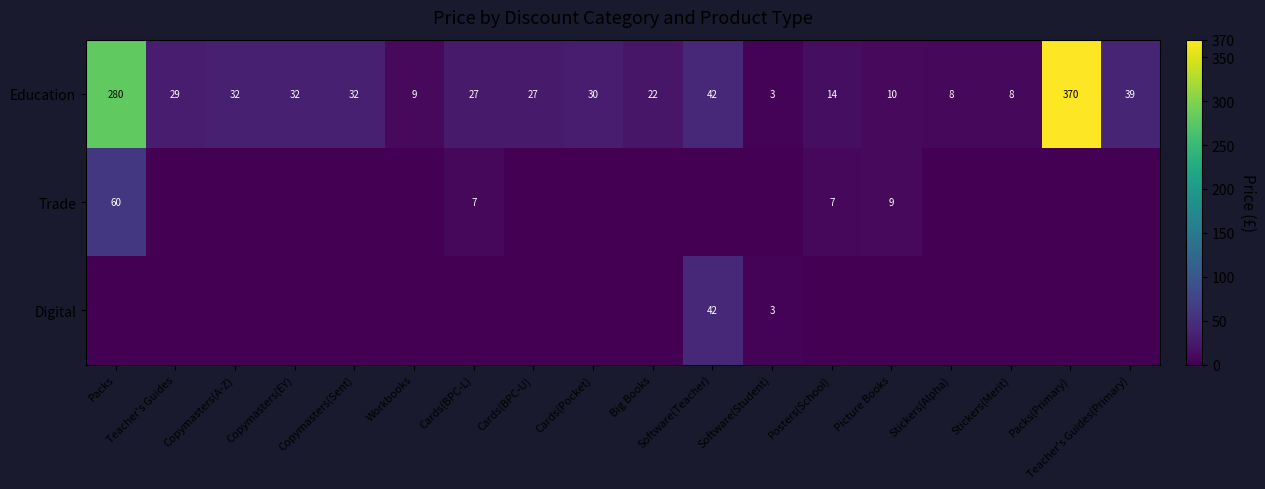

Is it true that Trade equals 28.3 at Packs?

False